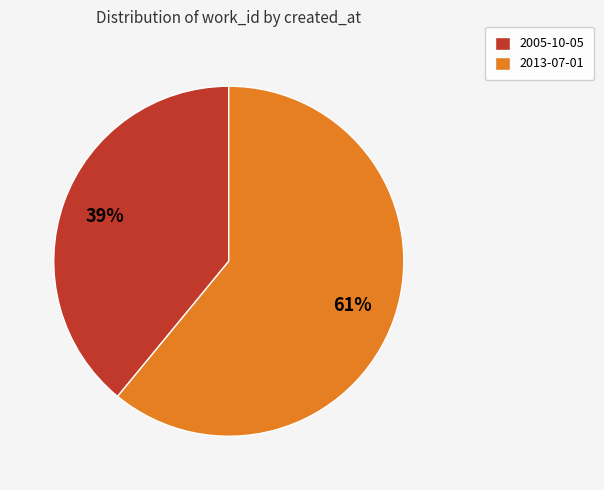

Rank the categories by value from lowest to highest.

2005-10-05, 2013-07-01